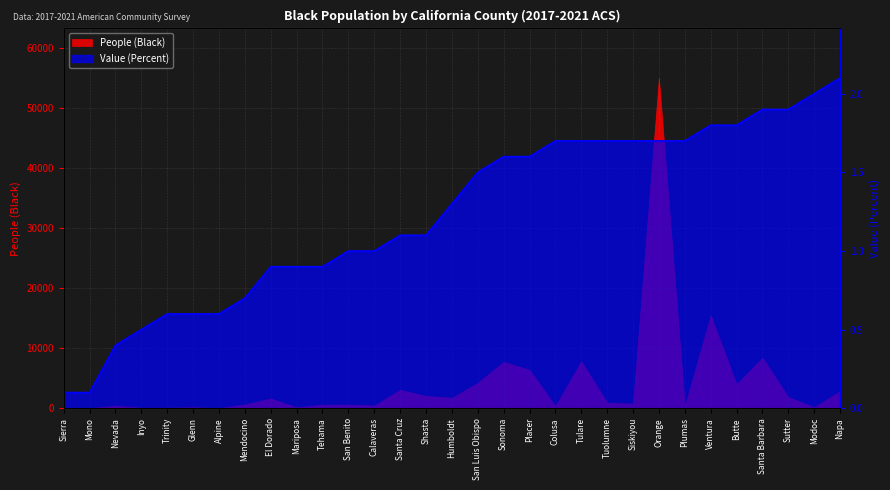

True or false: the data shows 1.7 at Tuolumne.

True